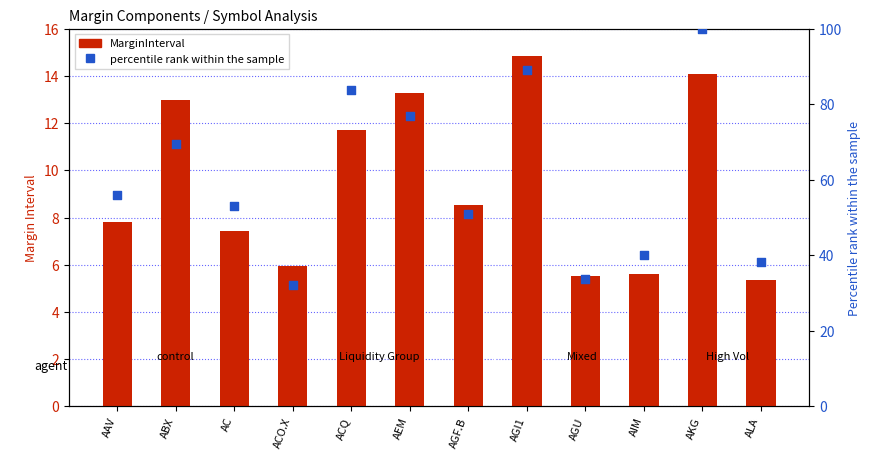

At which category is the sum across all series the highest?

AKG